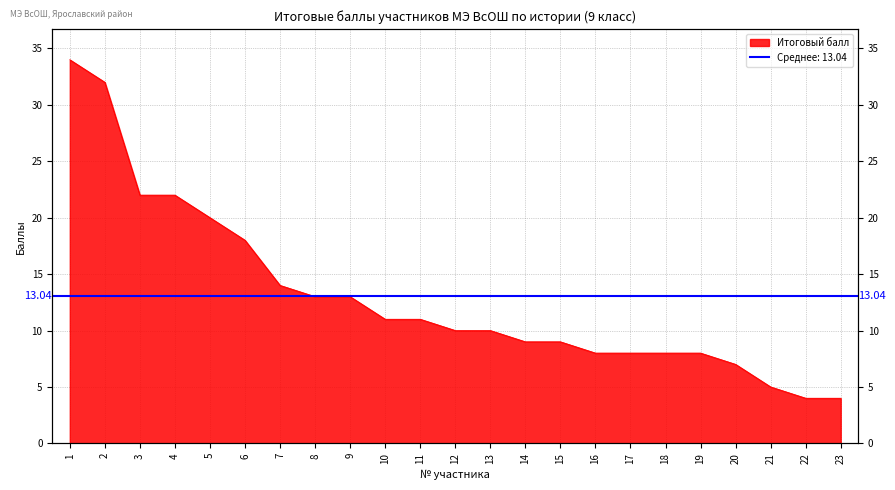

How many lines are shown in the chart?

1